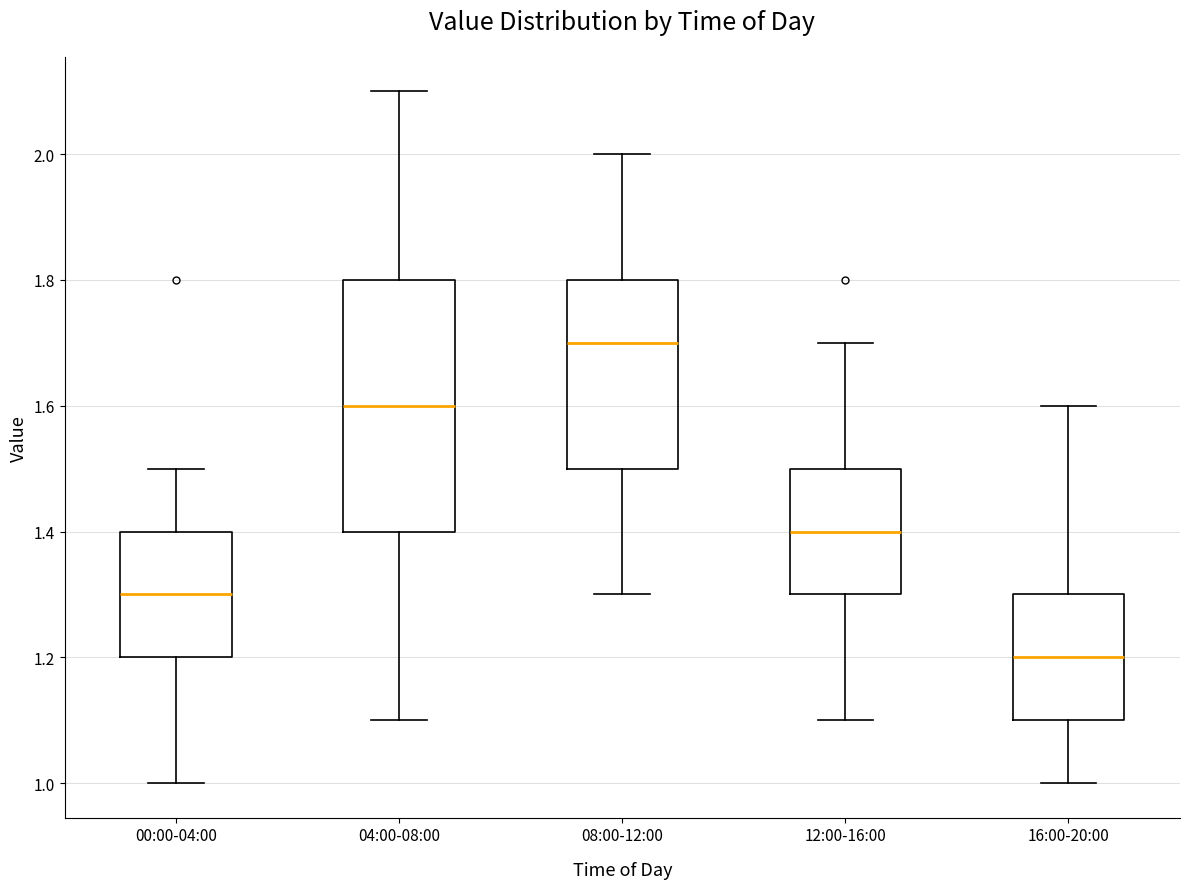

Which box's median line is the highest?

08:00-12:00